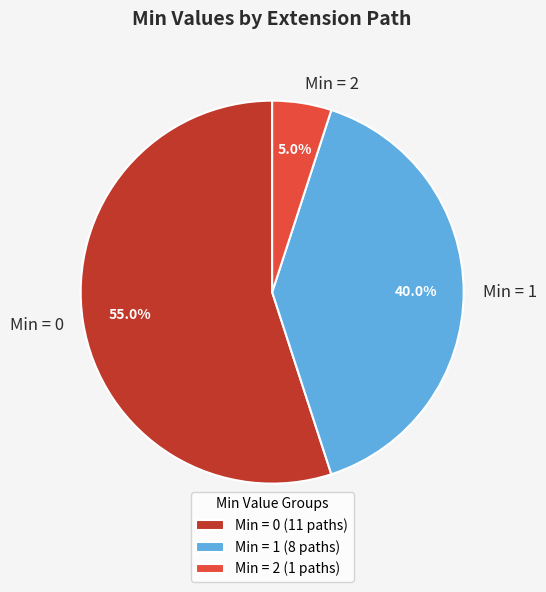

Is there any slice that represents more than half of the pie?

Yes